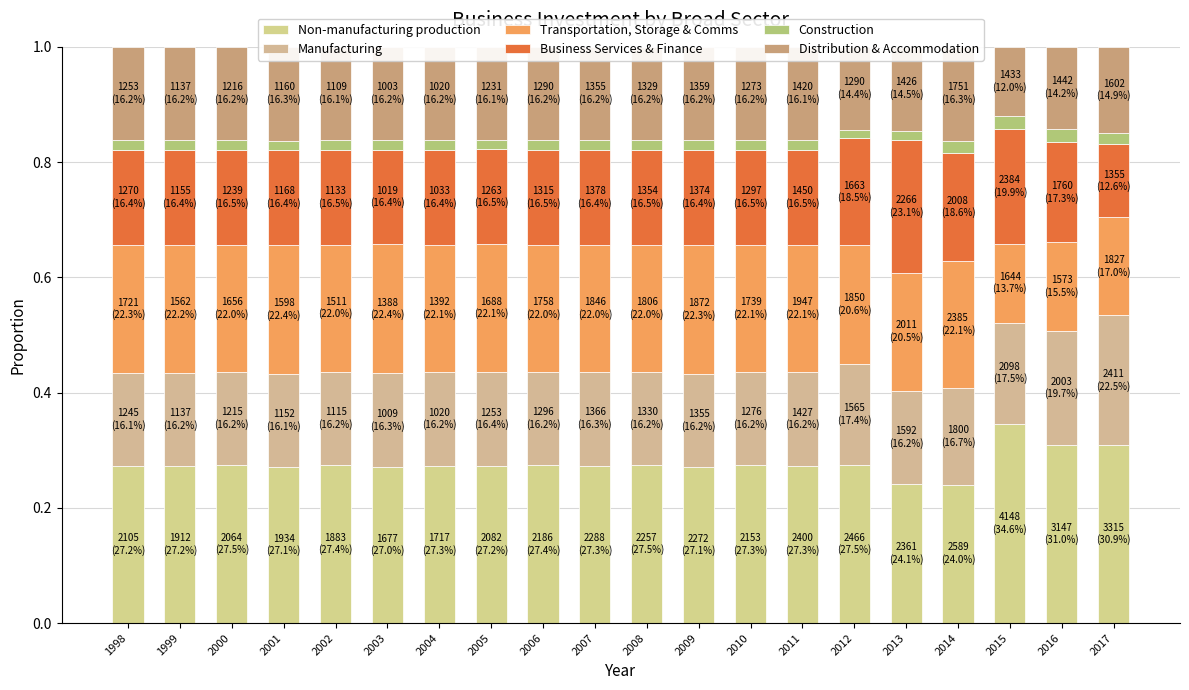

What is the spread (max minus min) of values at 2004?

0.3